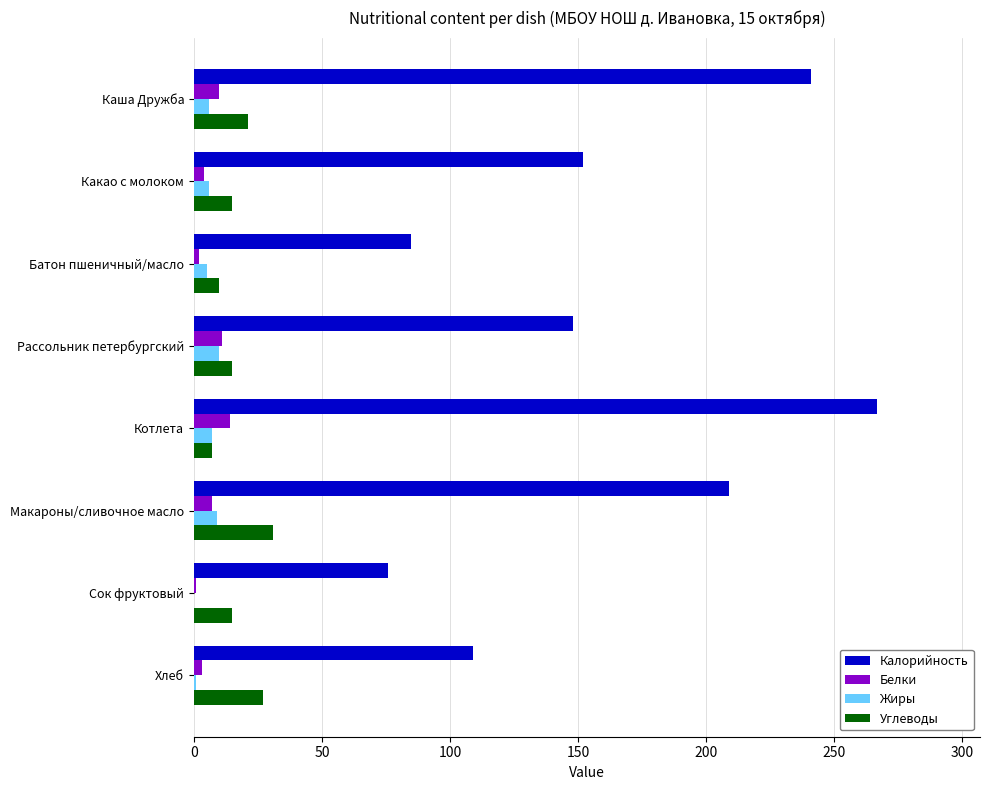

Between Какао с молоком and Котлета, which series saw the biggest shift?

Калорийность